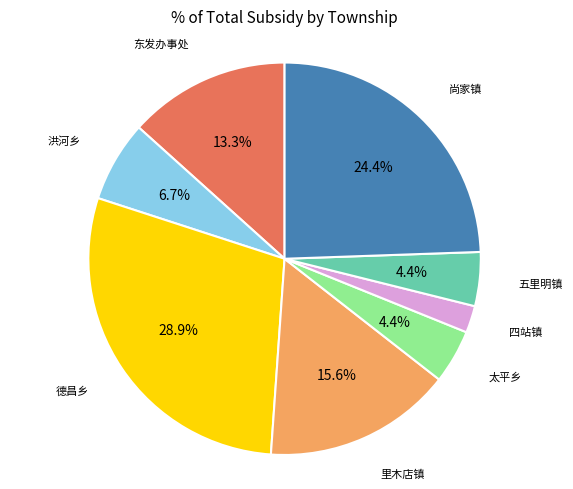

Which has a higher value, 五里明镇 or 里木店镇?

里木店镇